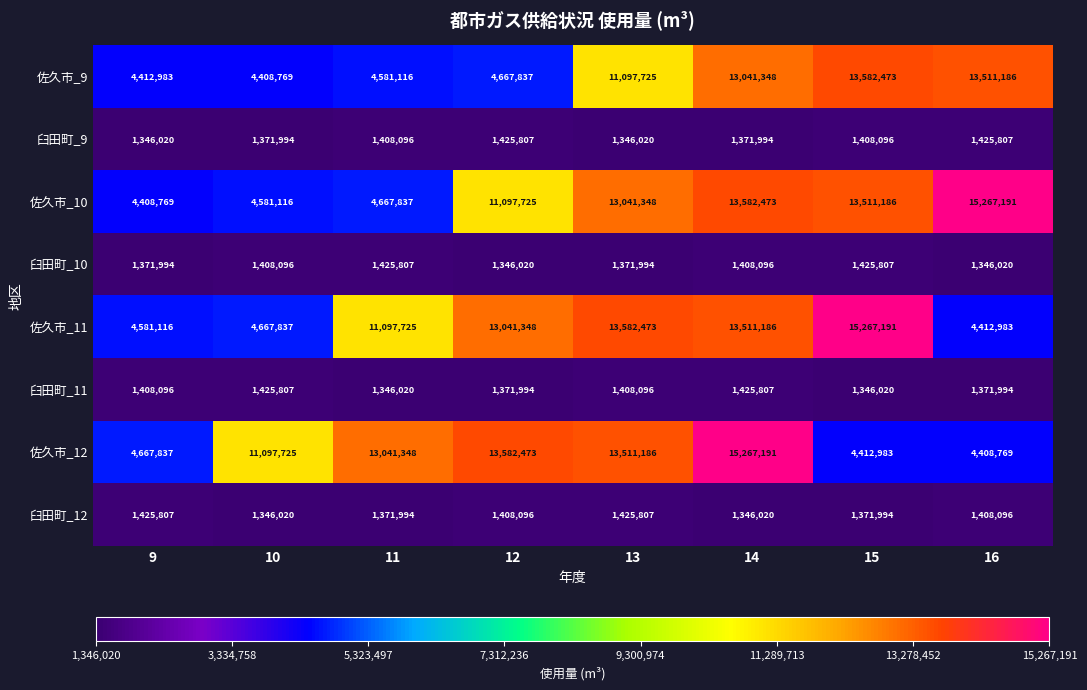

At which label is 佐久市_11 closest to 9840087?

11